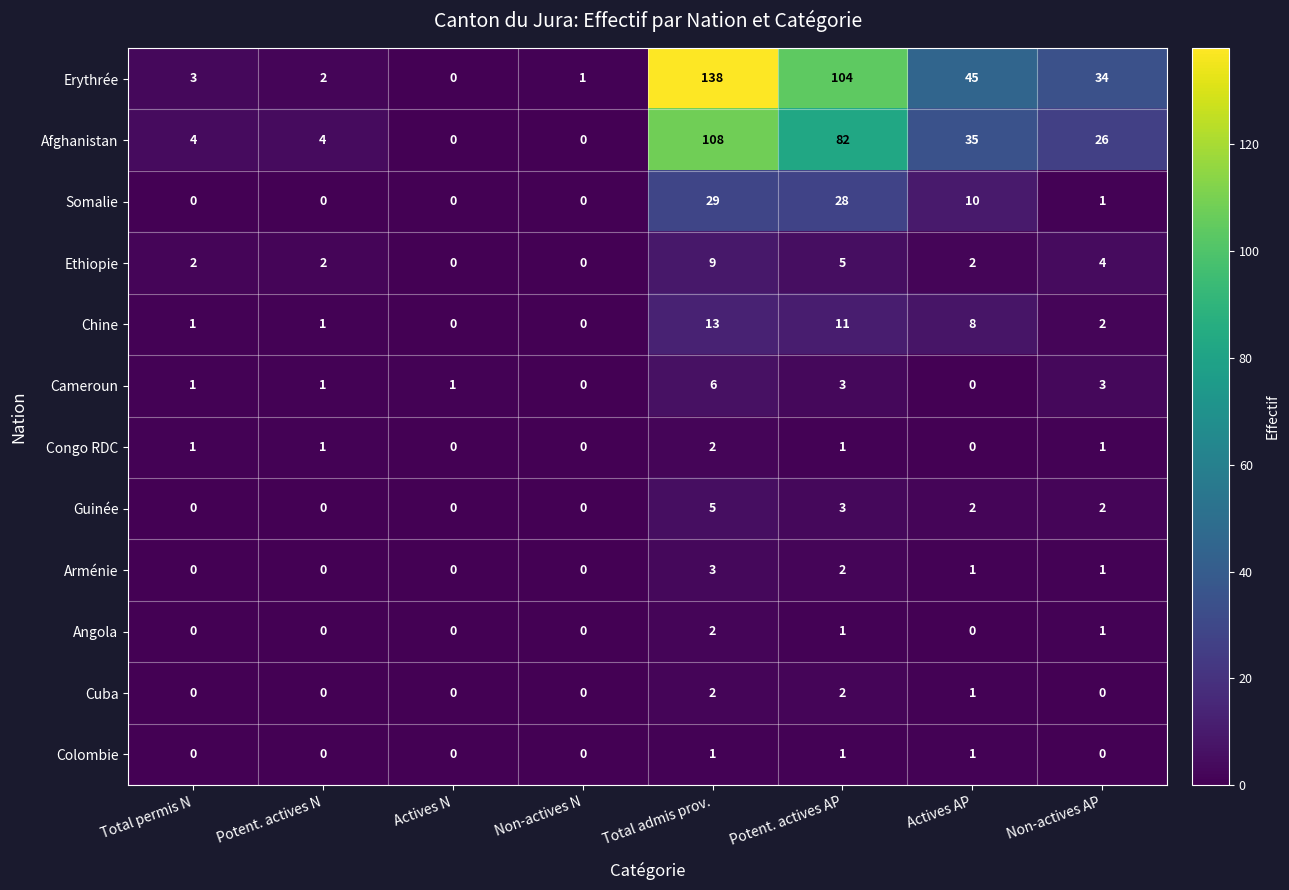

Count the number of categories in the chart.

8